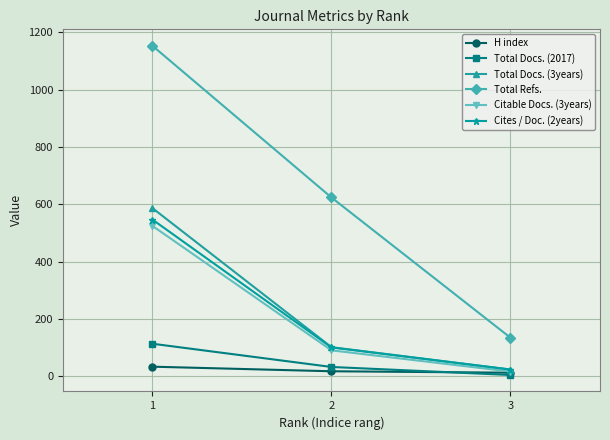

Rank the categories by Total Docs. (2017) value from highest to lowest.

1, 2, 3